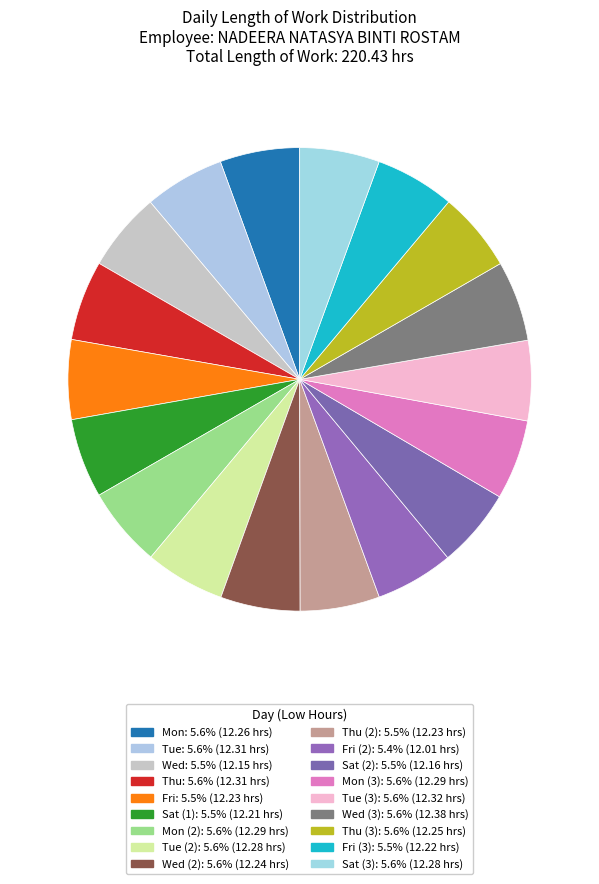

Count the number of slices in the pie.

18